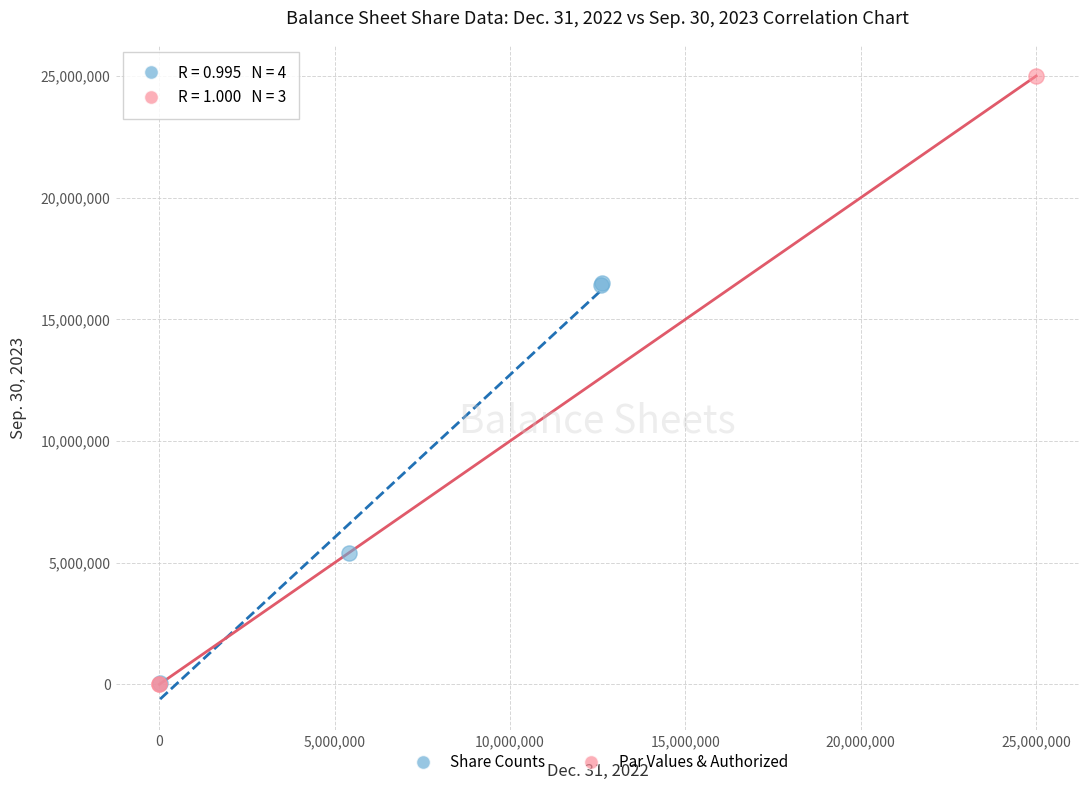

Which series has the largest Y range (max minus min)?

Par Values & Authorized